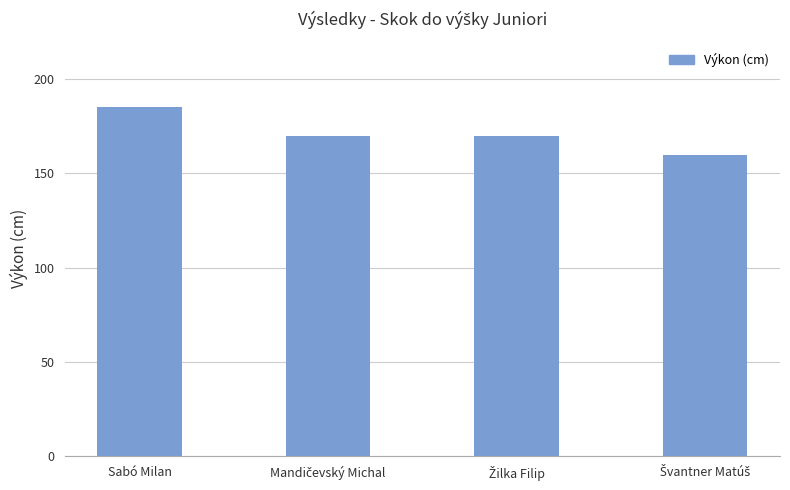

What is the value of the 4th bar from the left?

160